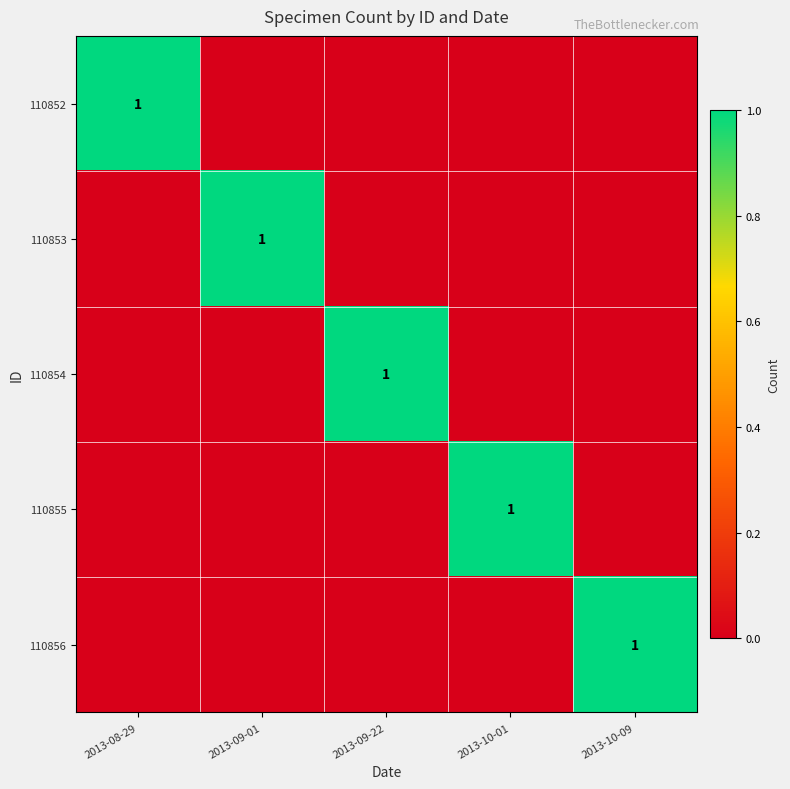

At which label is 110852 closest to 0?

2013-09-01